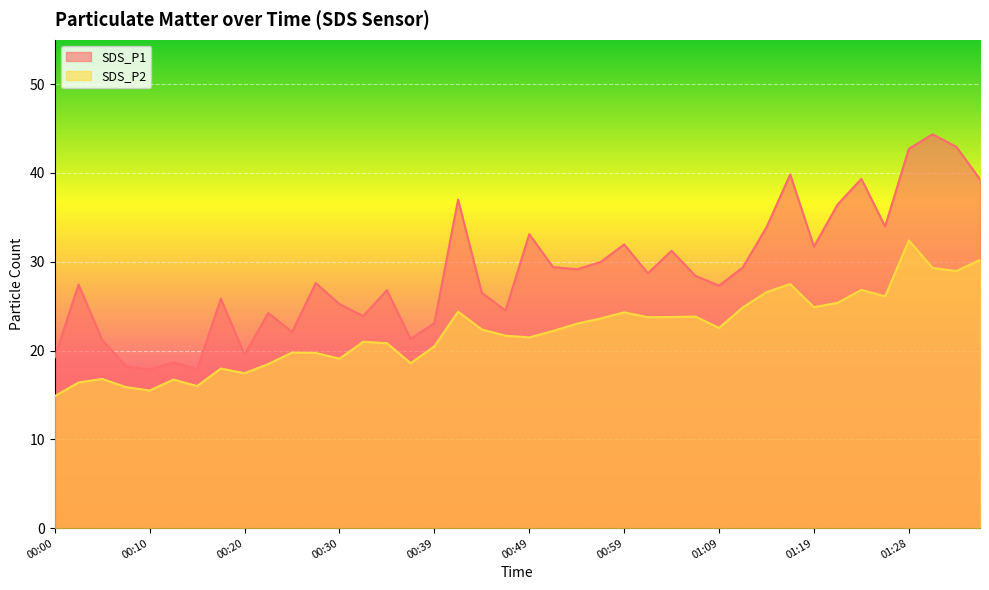

What is the spread (max minus min) of values at 00:03?

11.0